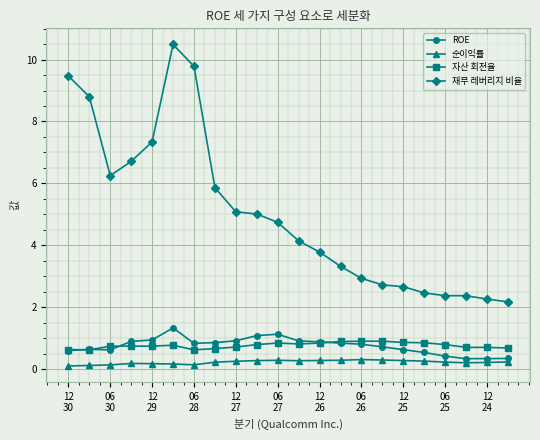

True or false: 재무 레버리지 비율 has more than 0 interior local peaks.

True